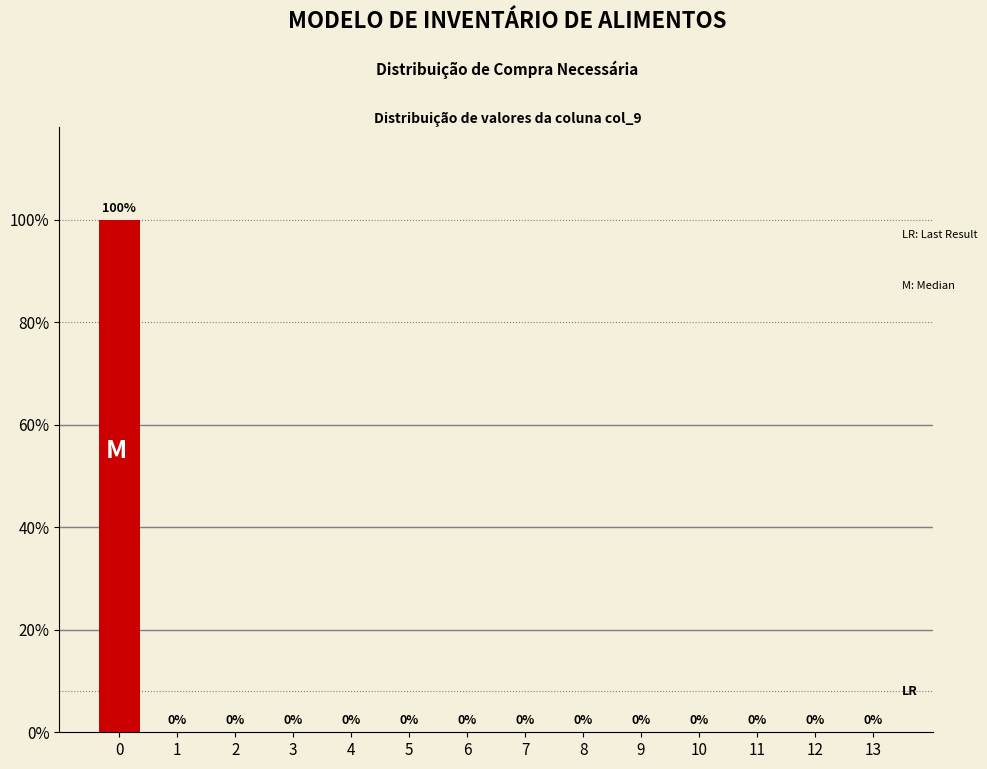

Reading right to left, what are all the values shown in this chart?

13=0	12=0	11=0	10=0	9=0	8=0	7=0	6=0	5=0	4=0	3=0	2=0	1=0	0=100